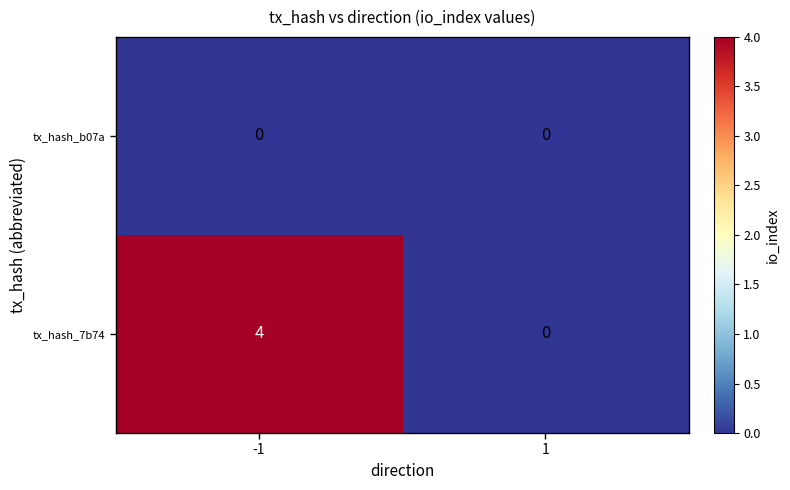

Which series has the largest range (max minus min)?

tx_hash_7b74